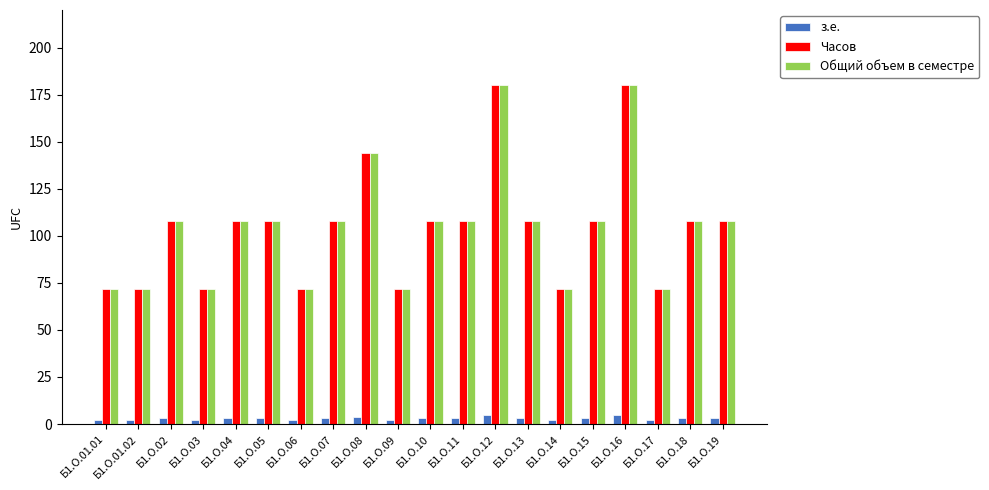

What is the value of the Общий объем в семестре bar at the 2nd from the left?

72